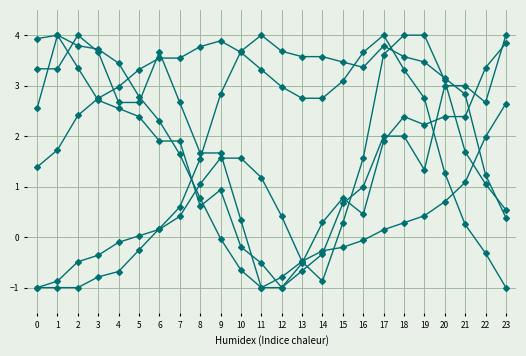

How many data points does each series have?

24